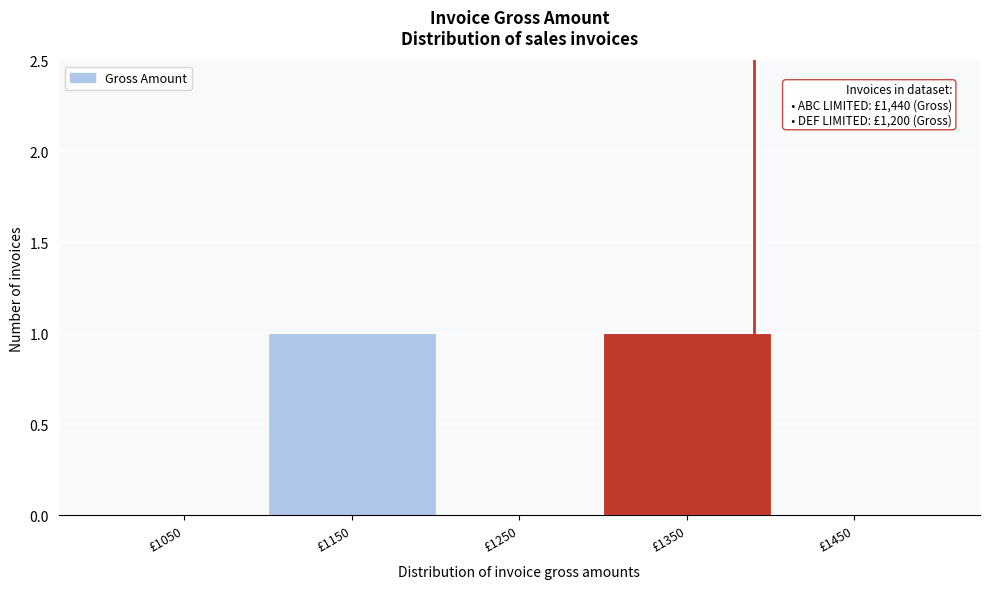

Reading left to right, list all the values displayed in this chart.

£1050=0	£1150=1	£1250=0	£1350=1	£1450=0